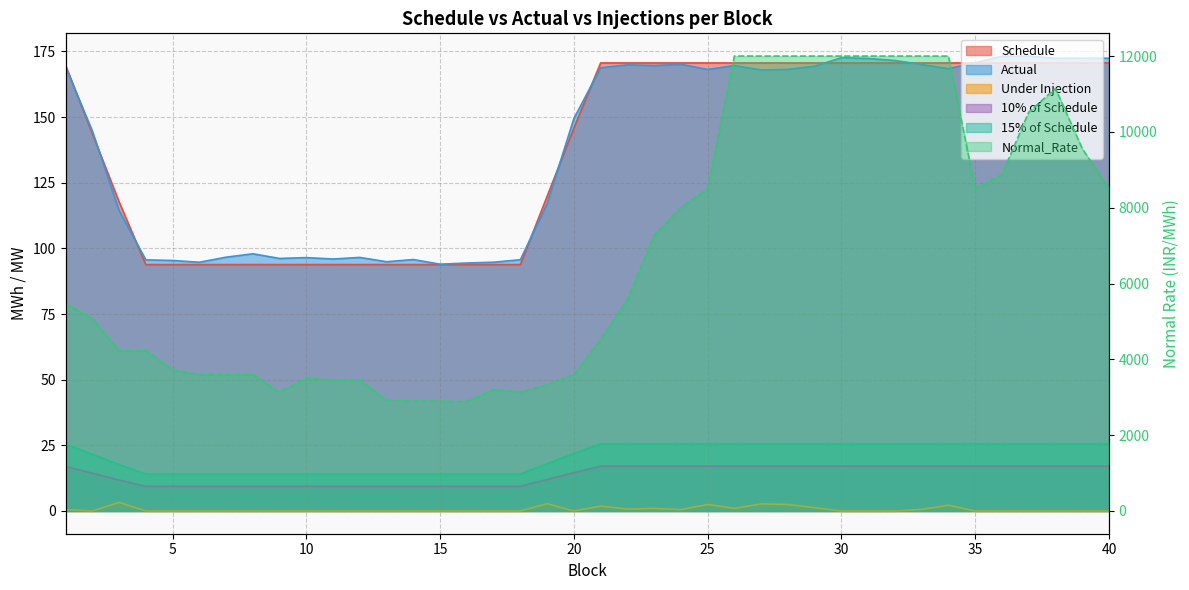

Which series has the widest spread of values?

Normal_Rate